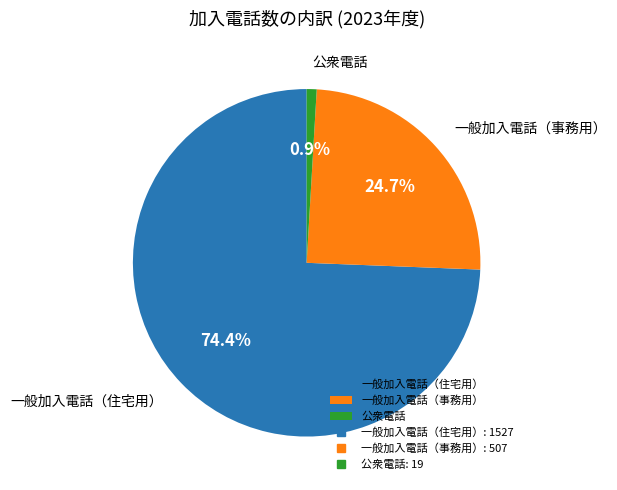

Which slice is the smallest?

公衆電話